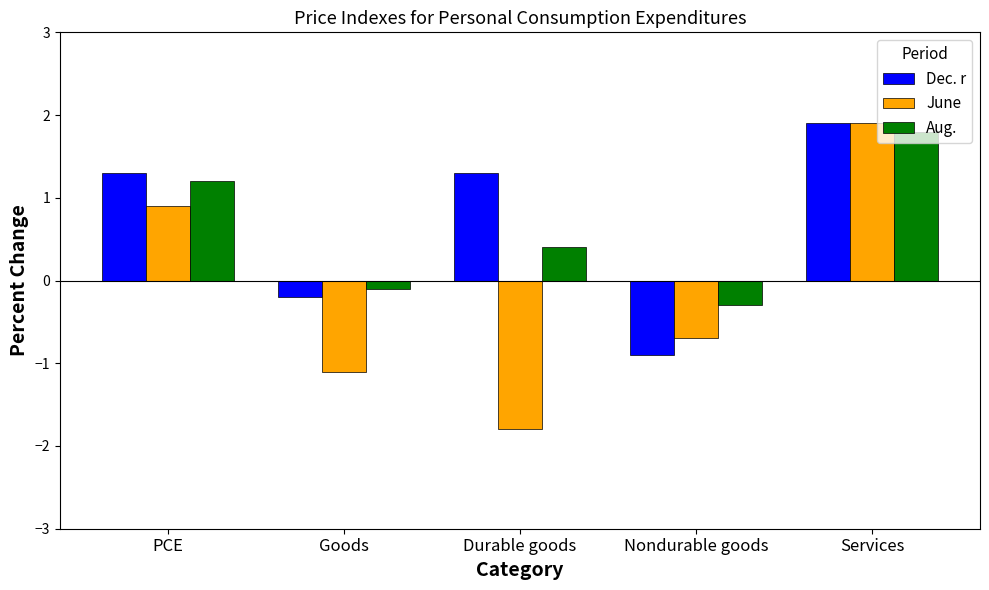

Which category has the highest value across all series?

Services